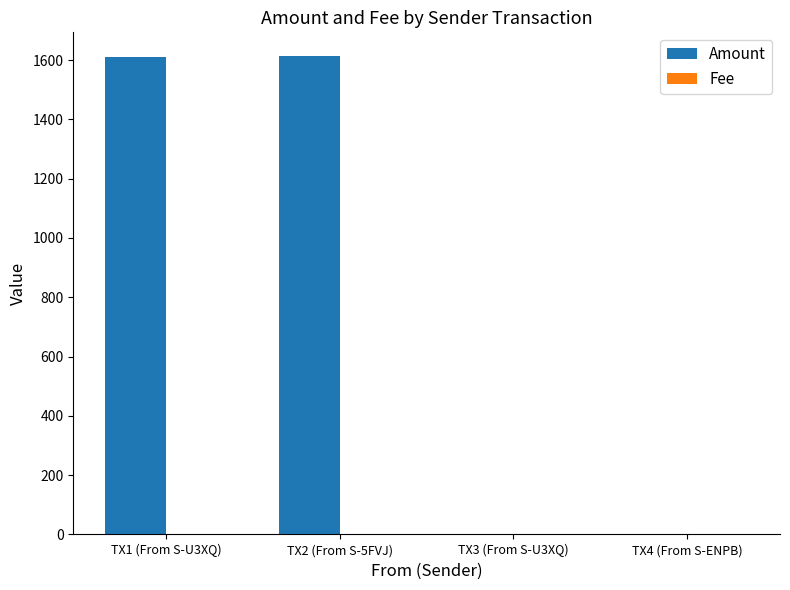

Between TX1 (From S-U3XQ) and TX3 (From S-U3XQ), which series saw the biggest shift?

Amount